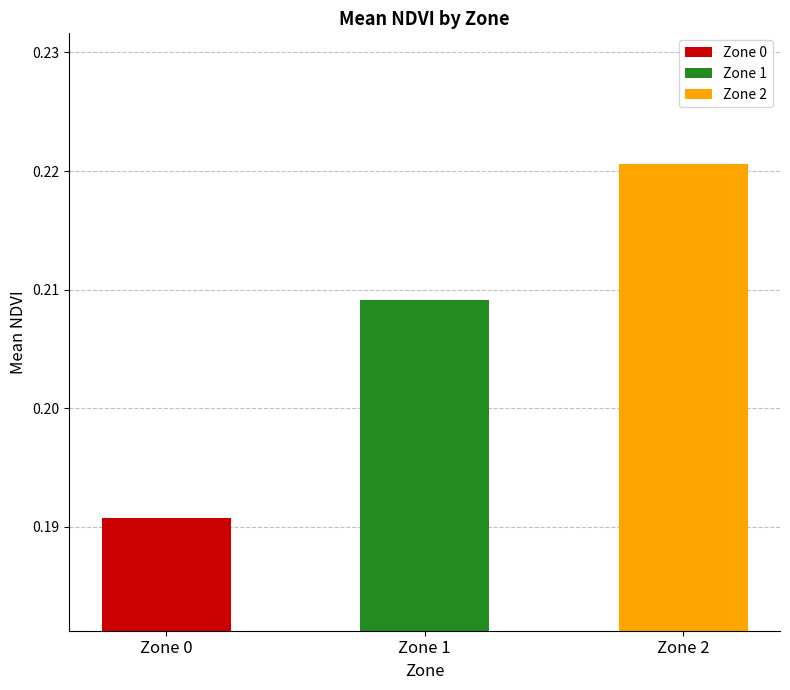

What is the sum of all values?

0.6